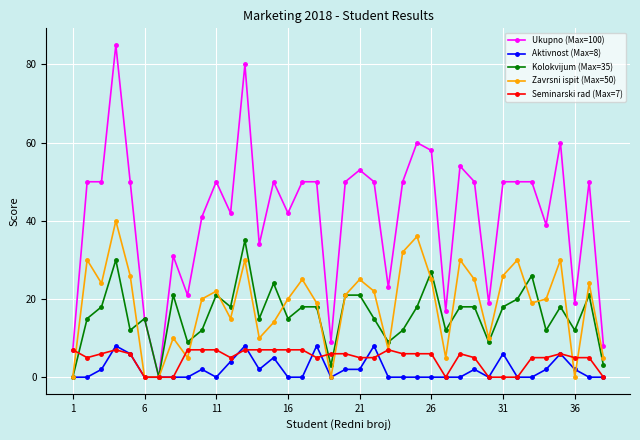

How many data points does each series have?

38